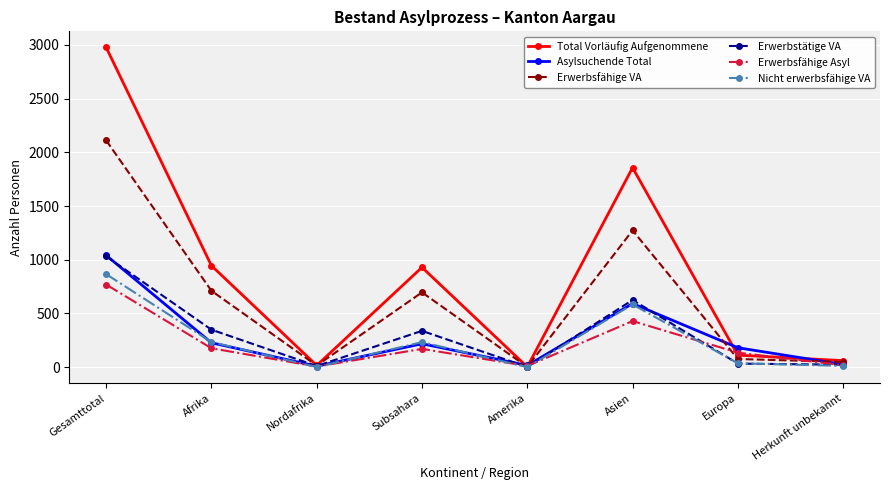

Does the chart display data point markers on the line(s)?

Yes